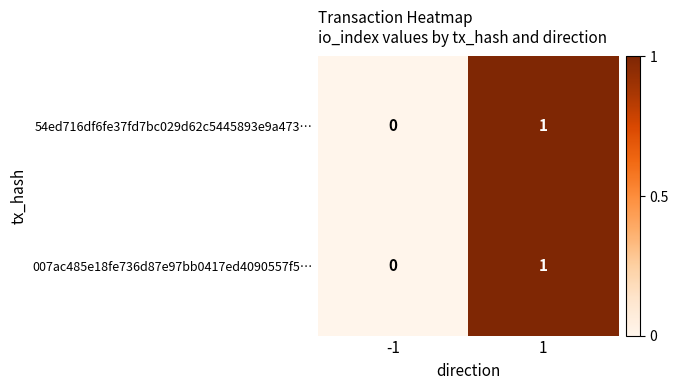

List the labels in order of 54ed716df6fe37fd7bc029d62c5445893e9a473… value, largest first.

1, -1